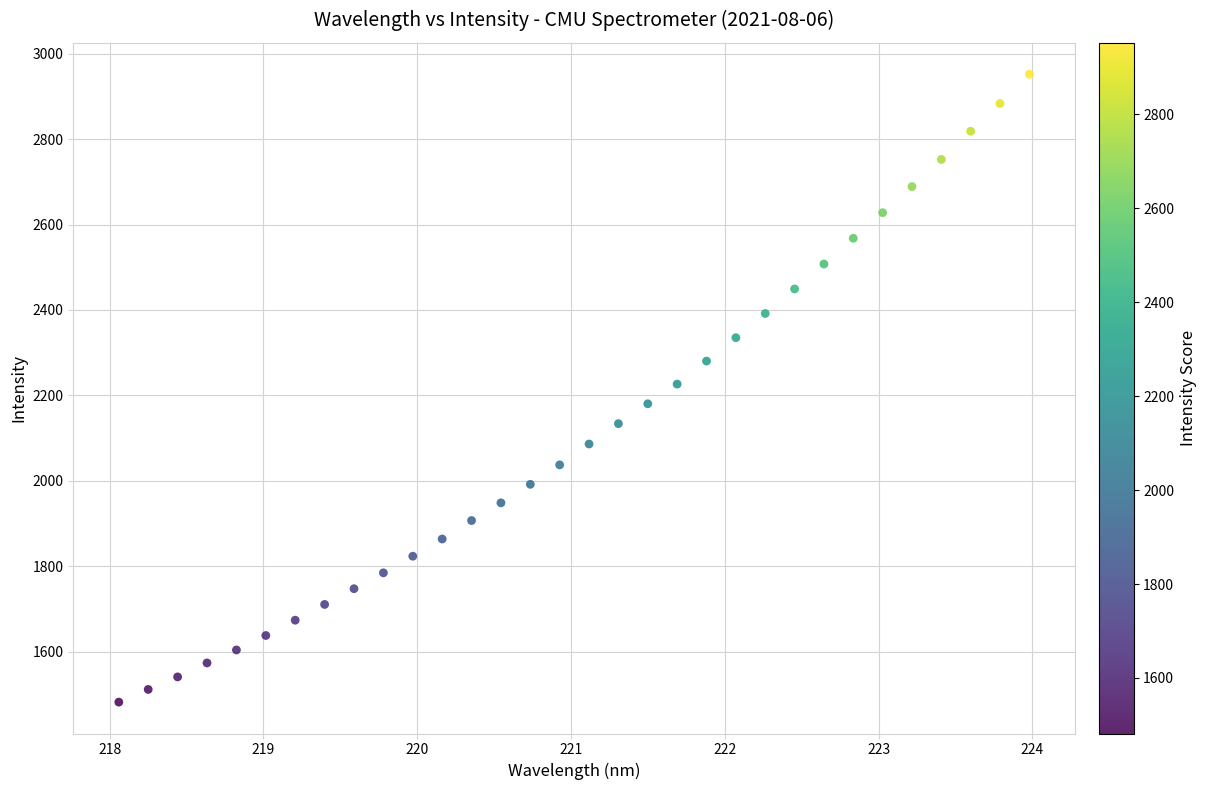

What is the range of Y values (max minus min)?

1470.0